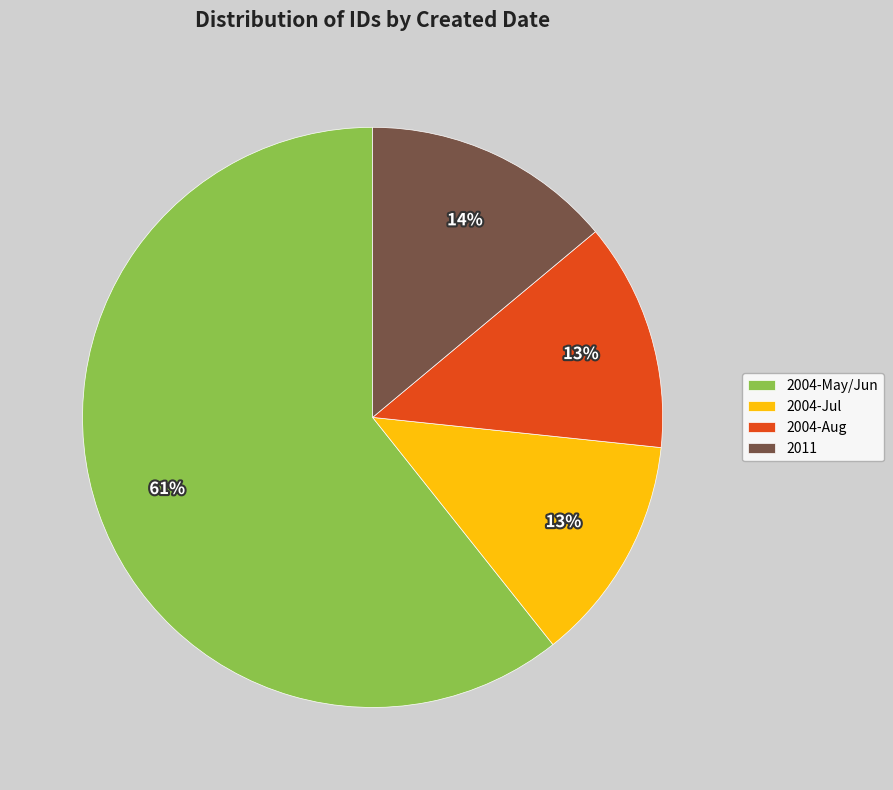

Which slice is the largest?

2004-May/Jun